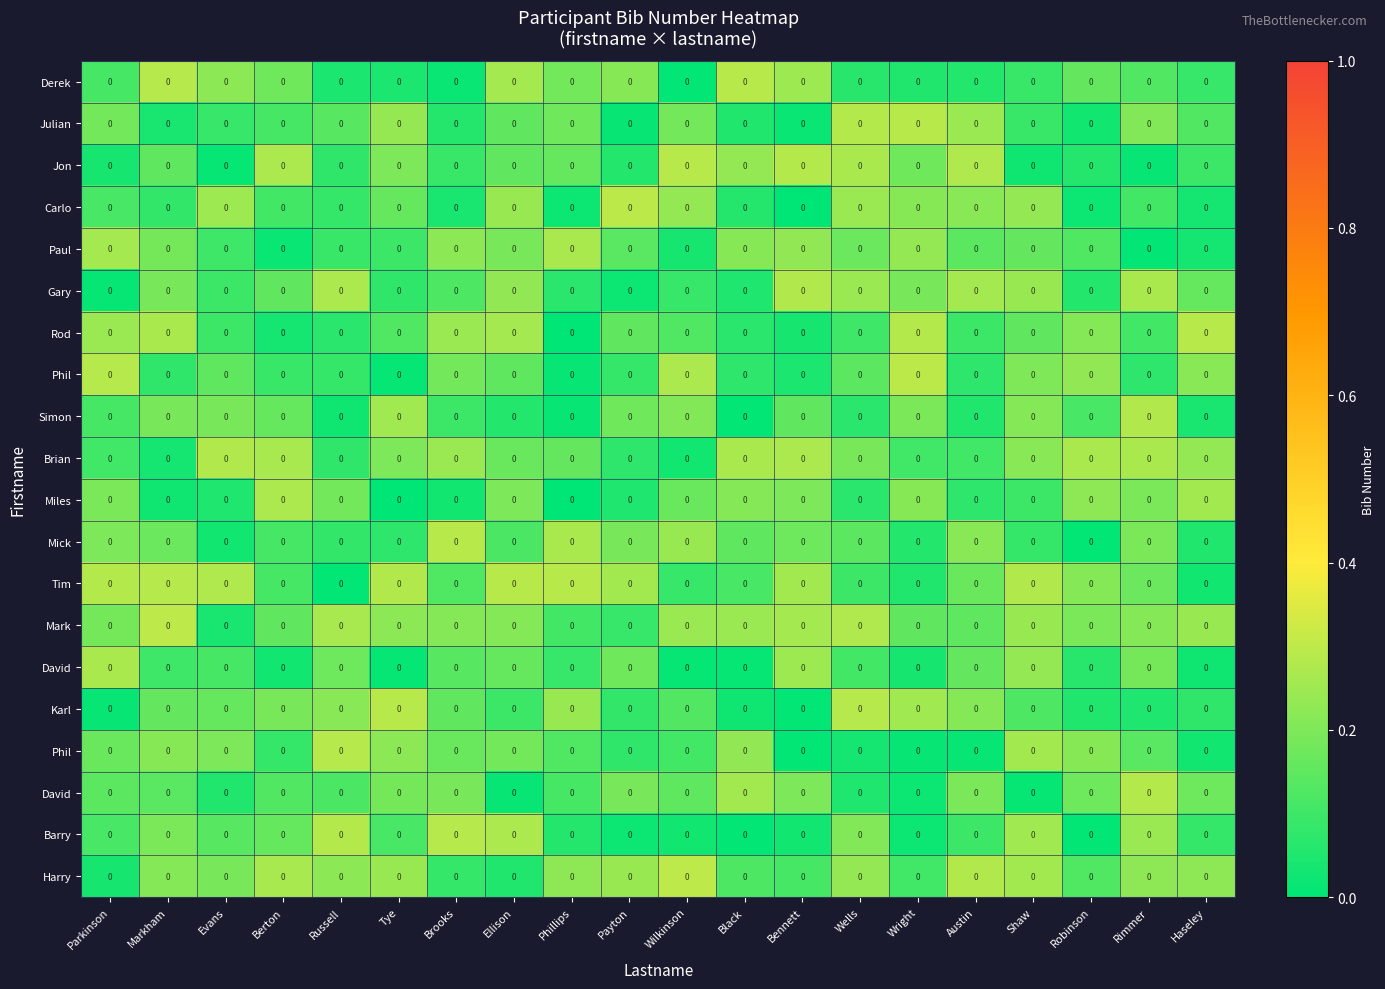

What is the total value across all series at Wright?

3.0